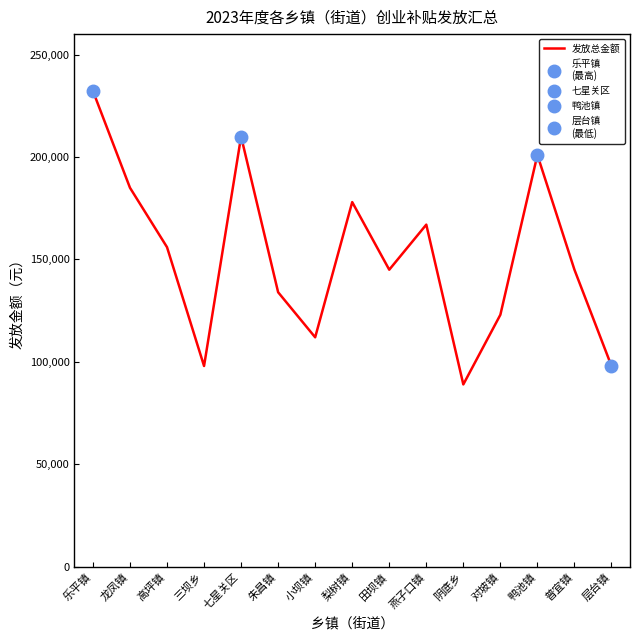

What is the value of the 7th point from the left?

112000